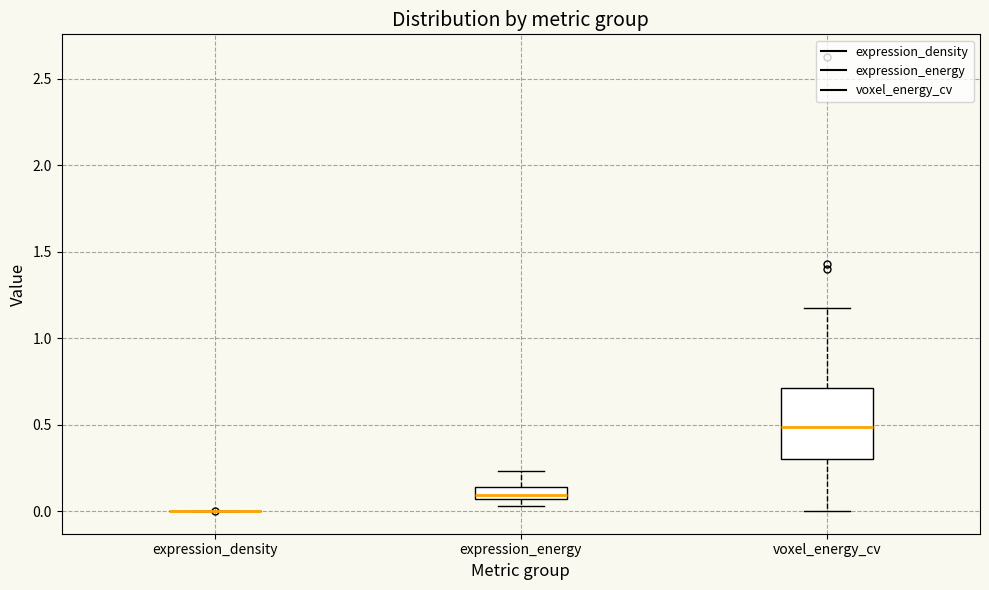

Which box is the tallest, from its lower edge to its upper edge?

voxel_energy_cv